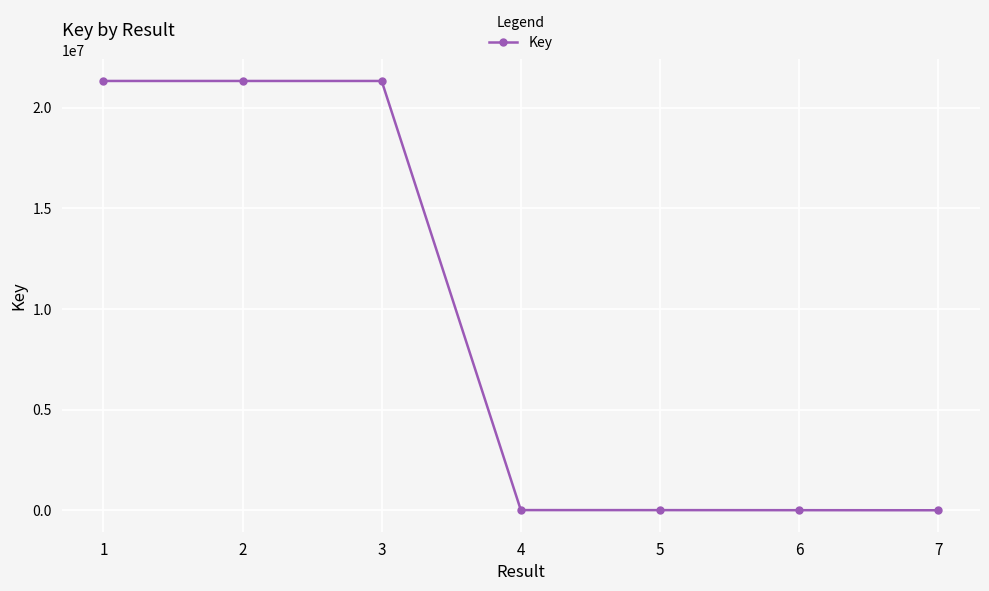

Does the chart display data point markers on the line(s)?

Yes